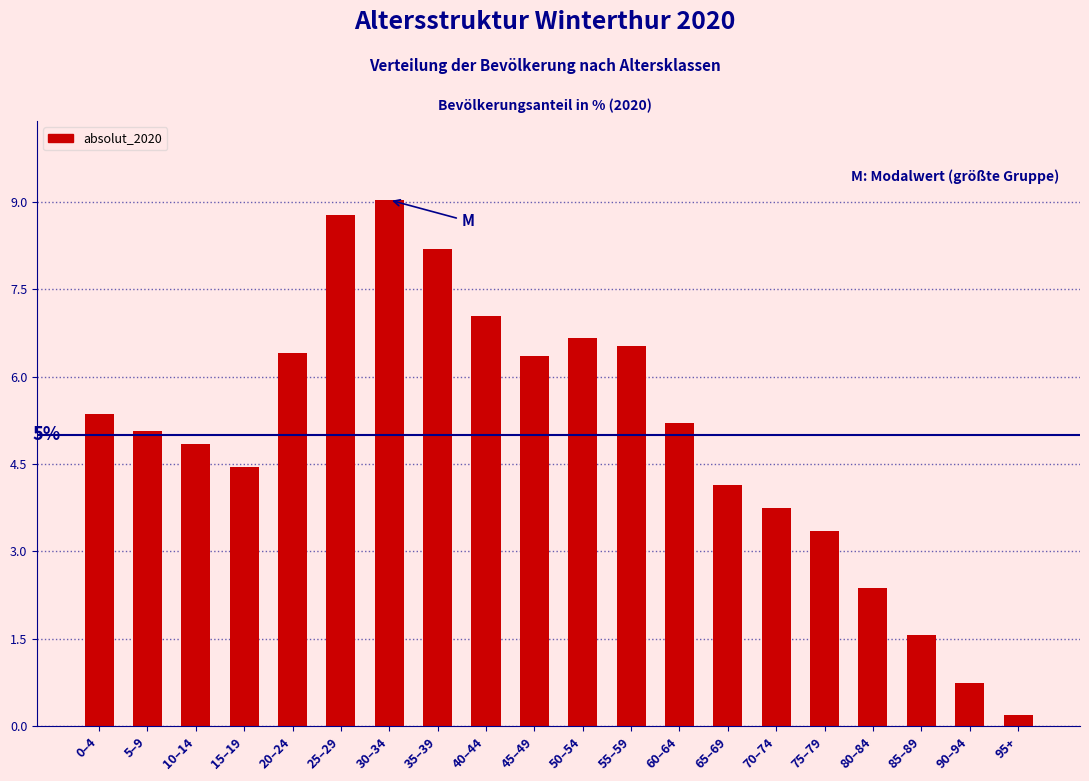

Reading left to right, transcribe all the data shown in this chart.

5.4	5.1	4.9	4.4	6.4	8.8	9.0	8.2	7.0	6.4	6.7	6.5	5.2	4.1	3.7	3.4	2.4	1.6	0.7	0.2